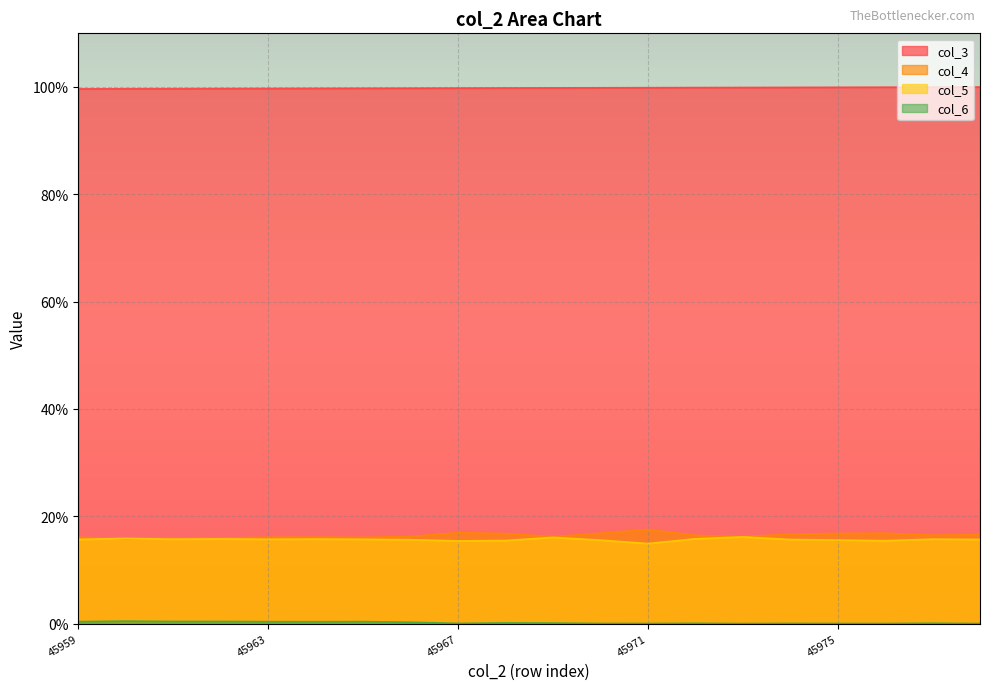

True or false: col_6 and col_5 intersect in this chart.

False